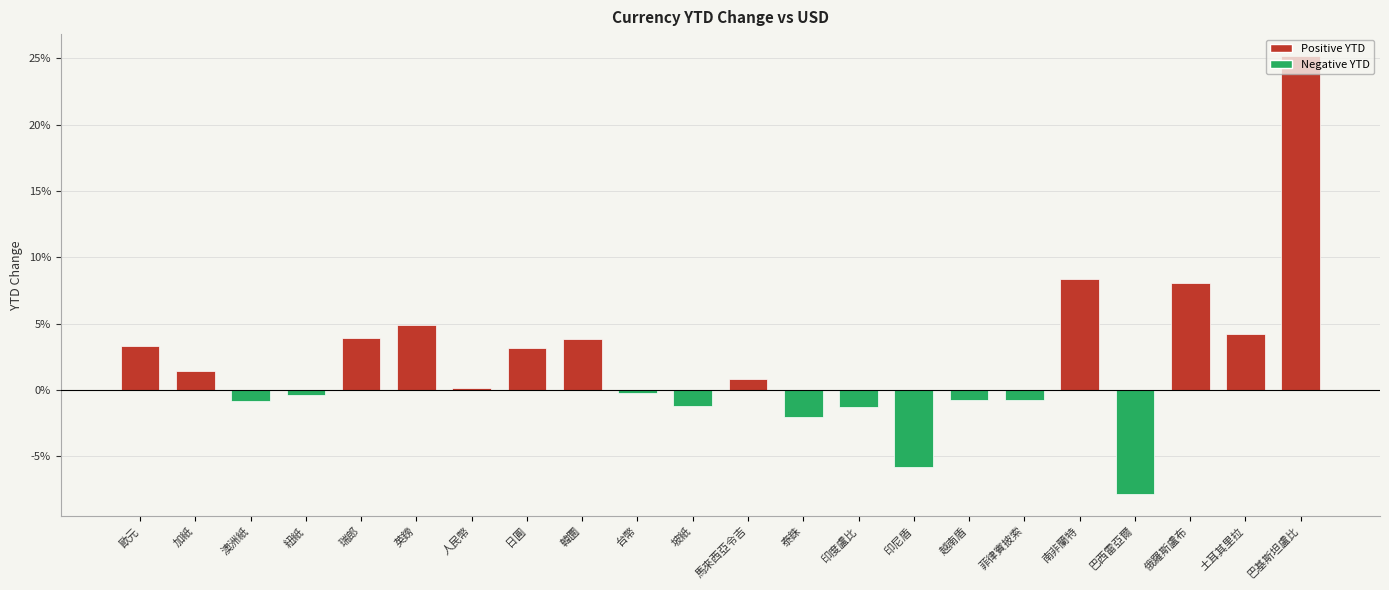

Are the bars horizontal?

No